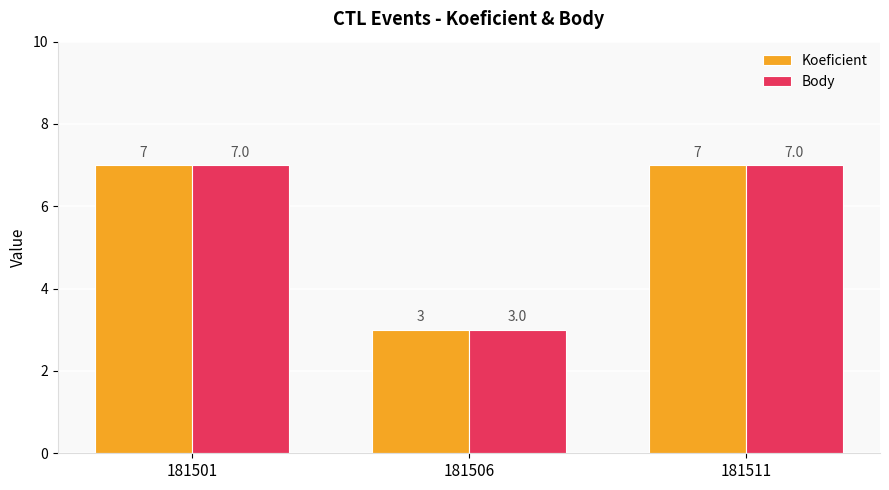

What is the highest value of the Koeficient series?

7